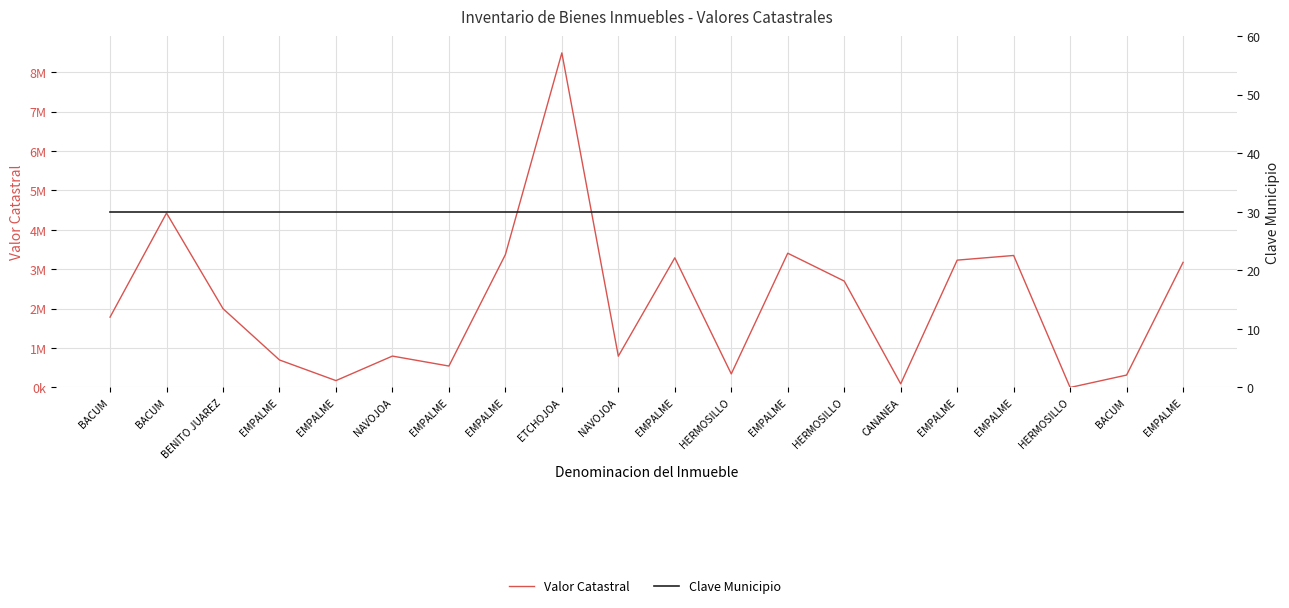

Which series has the largest total across all categories?

Valor Catastral